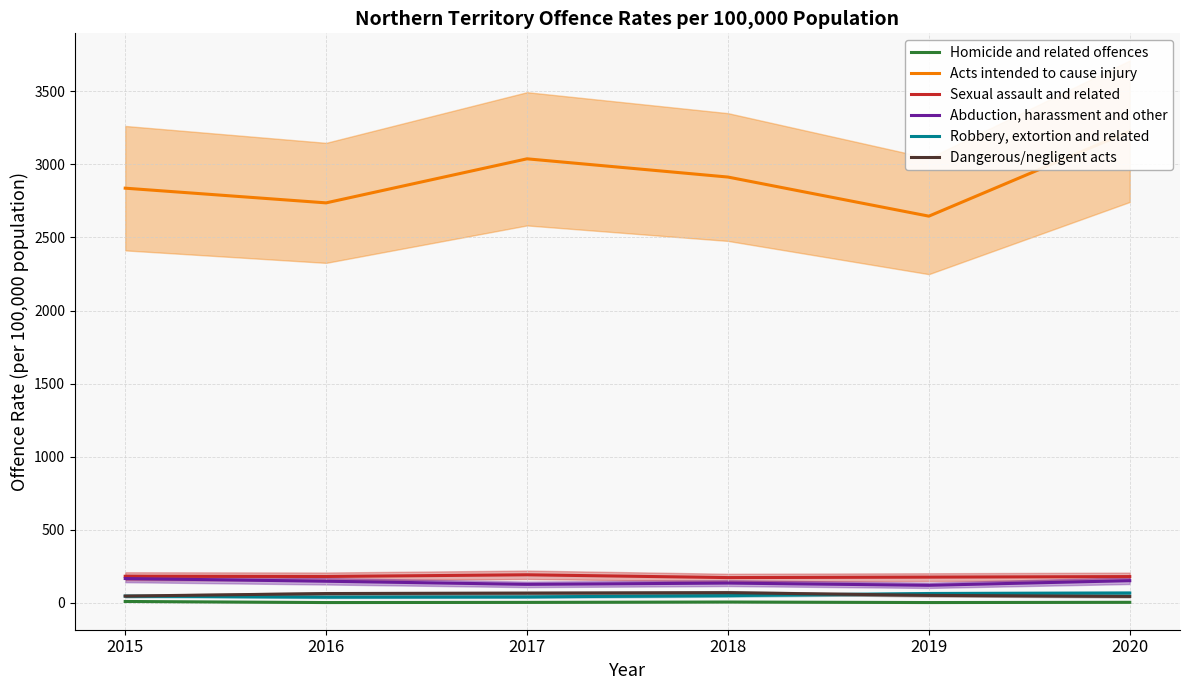

The Homicide and related offences series shows 2.6 at 2017. True or false?

False